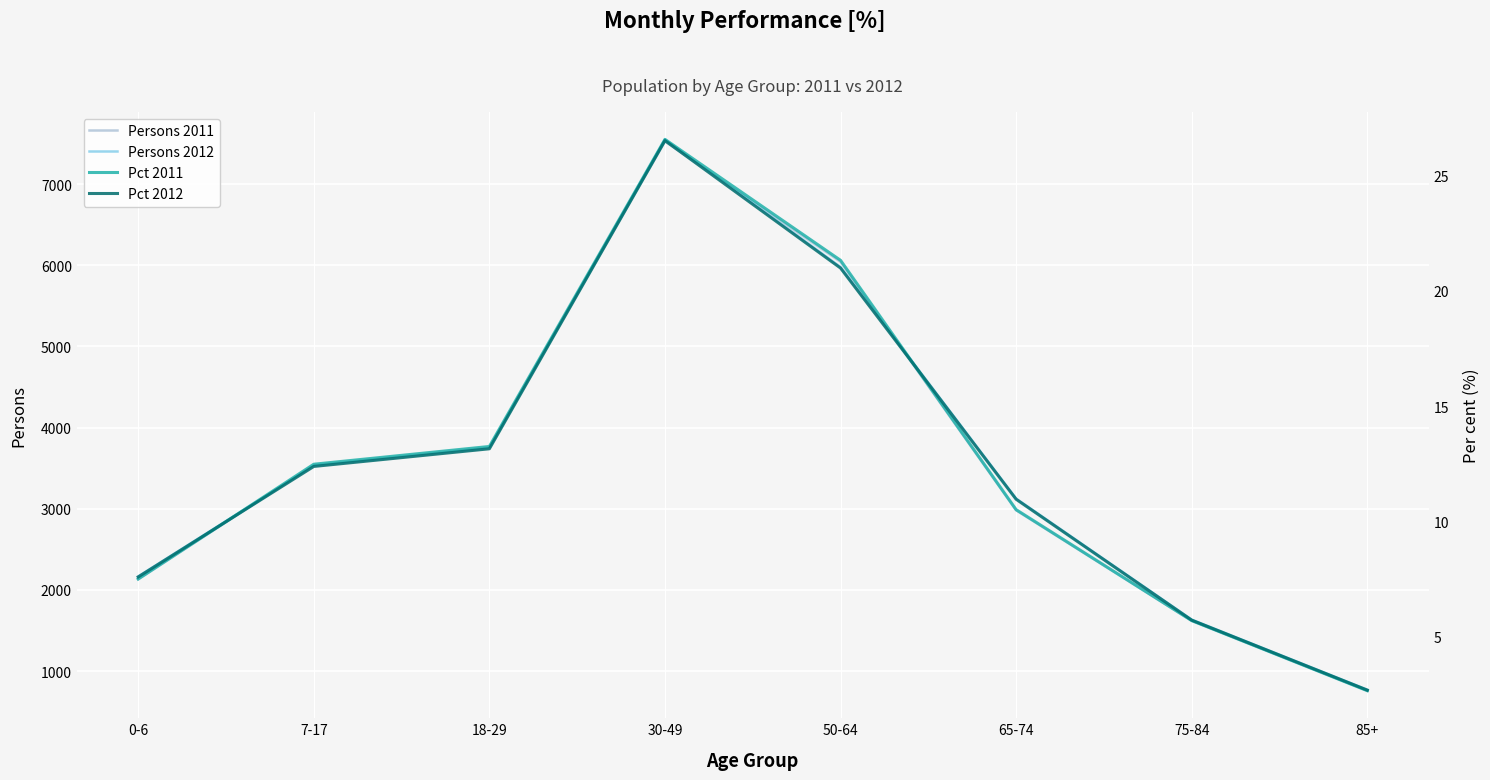

What is the total value across all series at 50-64?

12064.3